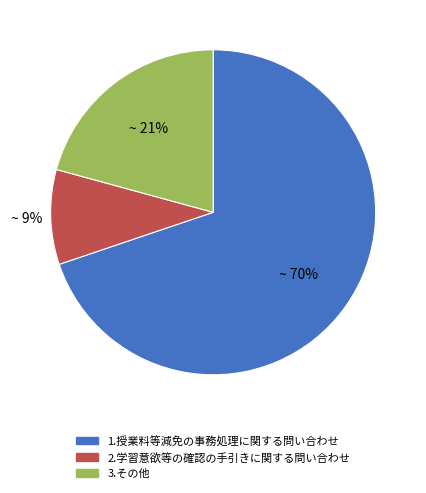

Which slice represents more than half of the pie?

1.授業料等減免の事務処理に関する問い合わせ